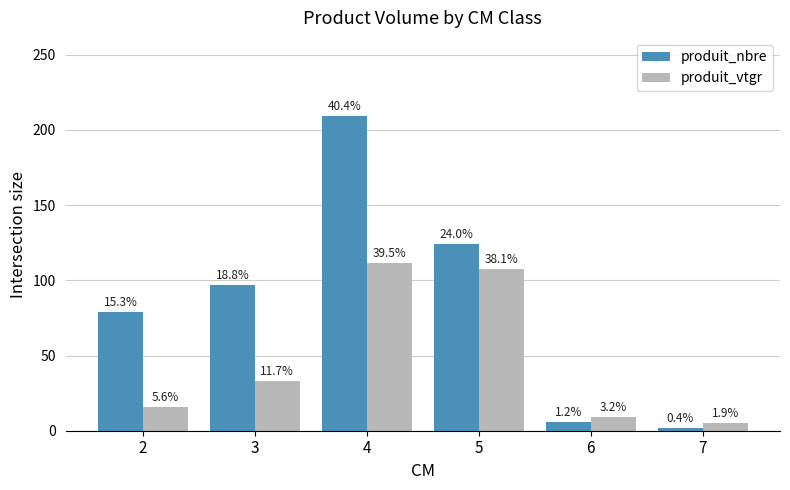

What are all the series names shown in the legend?

produit_nbre, produit_vtgr